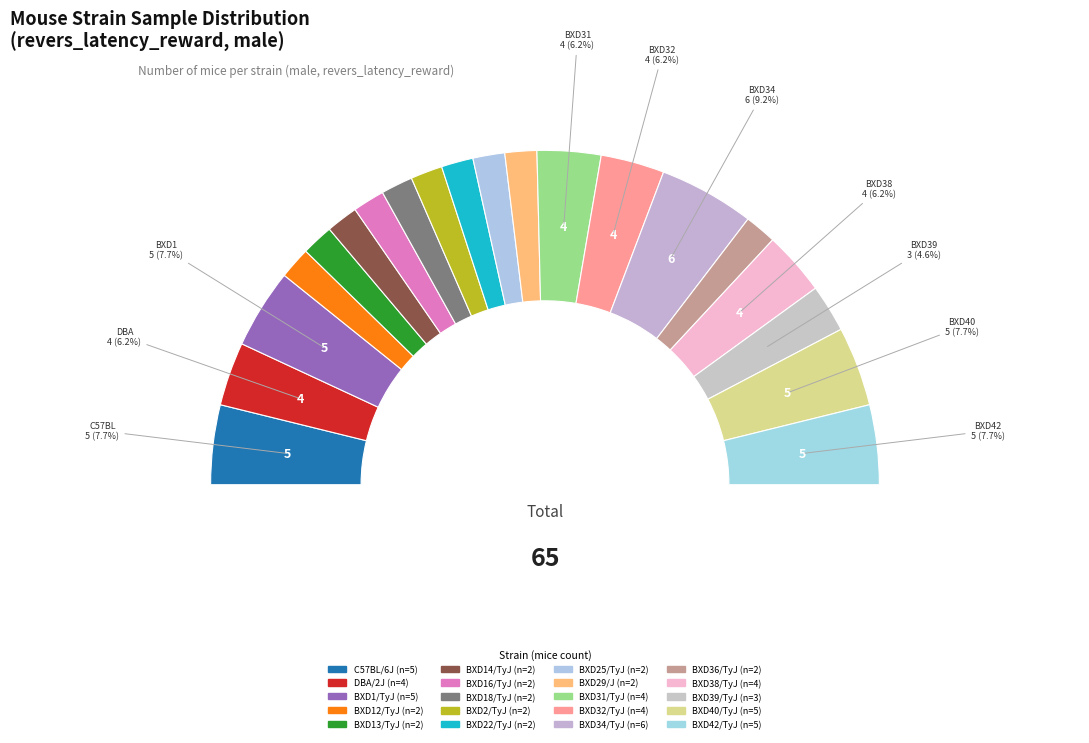

Does BXD38/TyJ represent more than half of the total?

No